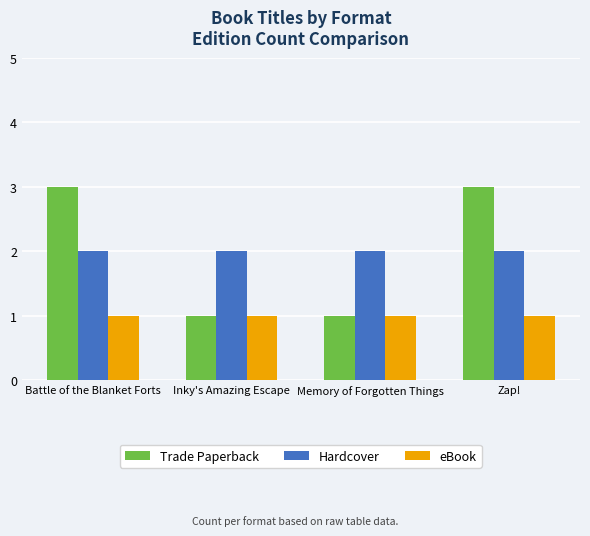

Is the value of Hardcover at Zap! greater than the value of Trade Paperback at Inky's Amazing Escape?

Yes